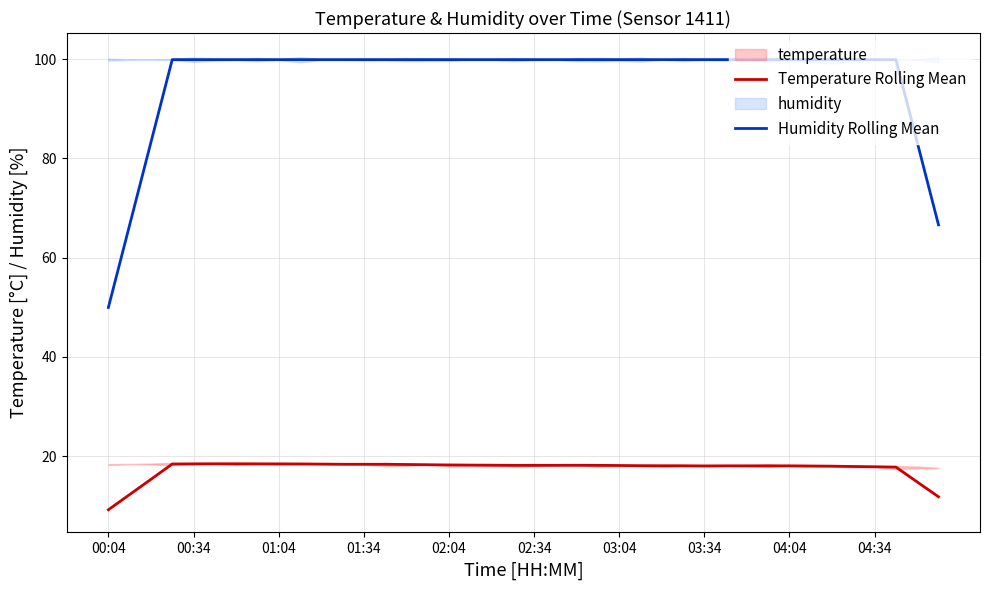

True or false: Humidity Rolling Mean and Temperature Rolling Mean cross at least once.

False